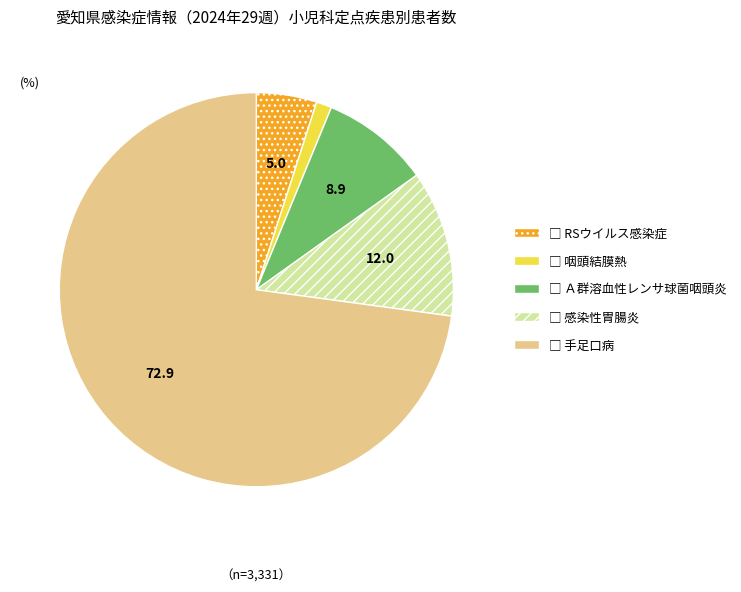

Does any single category account for the majority?

Yes